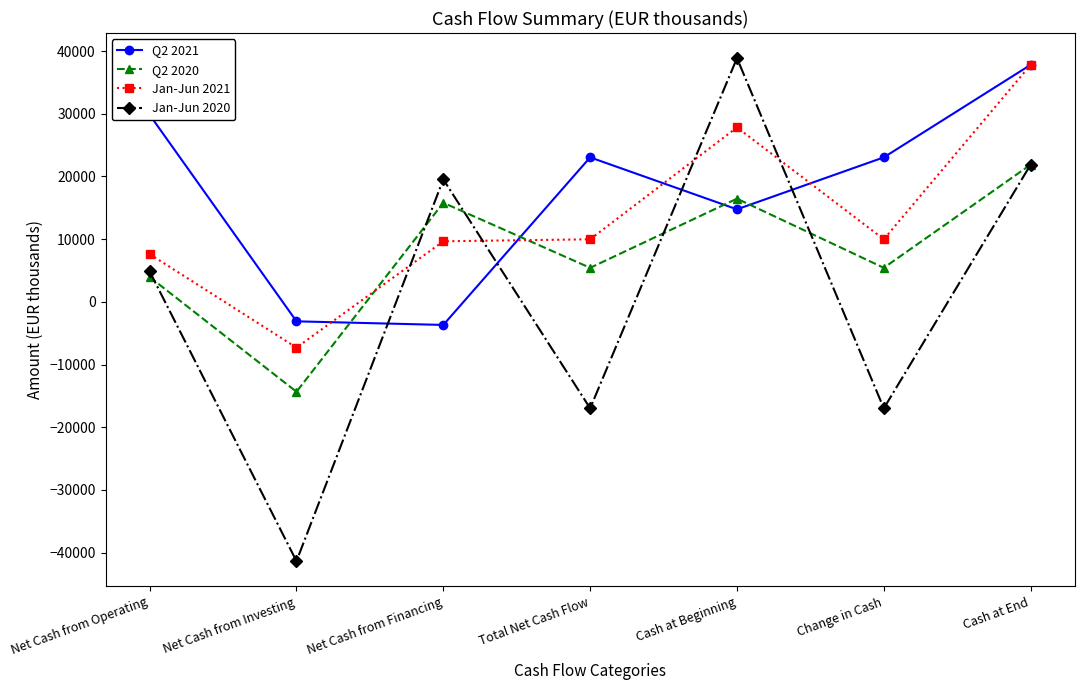

Count the number of data series in this chart.

4